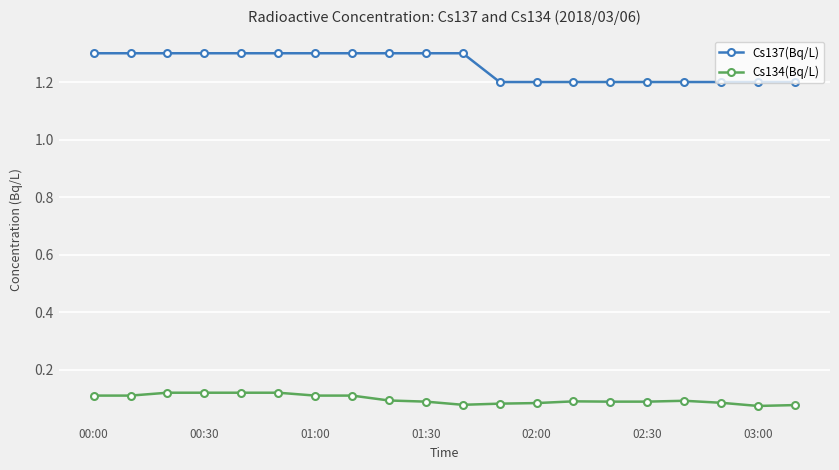

What is the value of the Cs137(Bq/L) point at the 15th from the left?

1.2